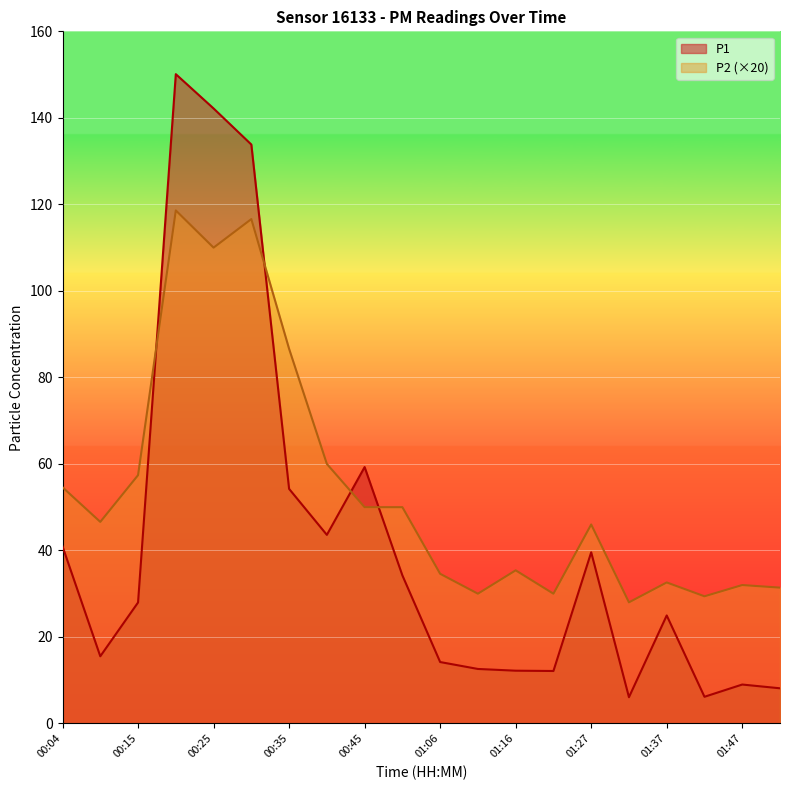

True or false: P2 has a value of 17.1 at 00:04.

False